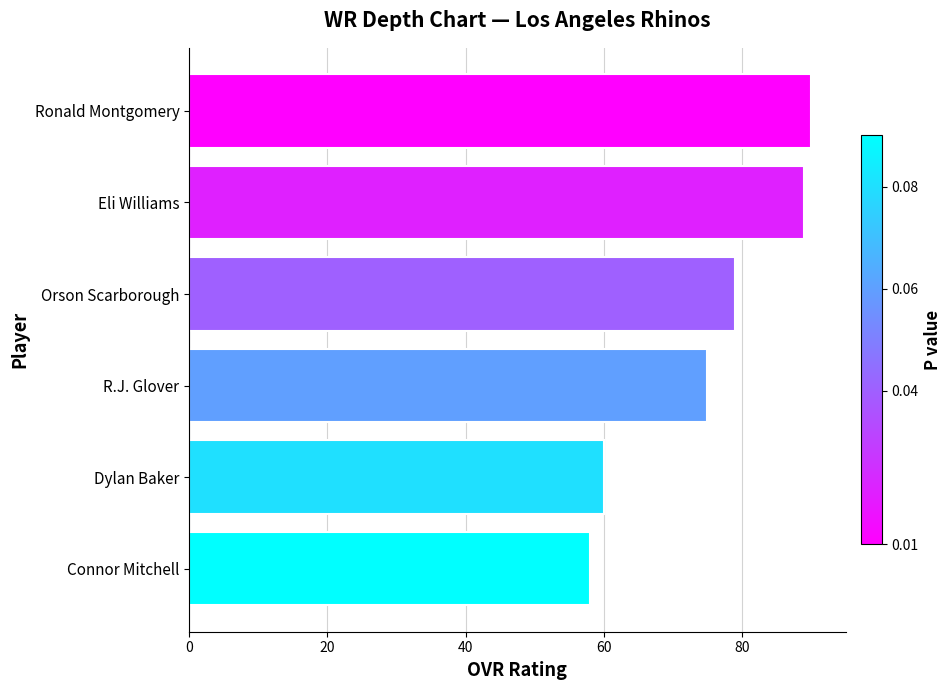

What is the change in value from Connor Mitchell to Eli Williams?

+31